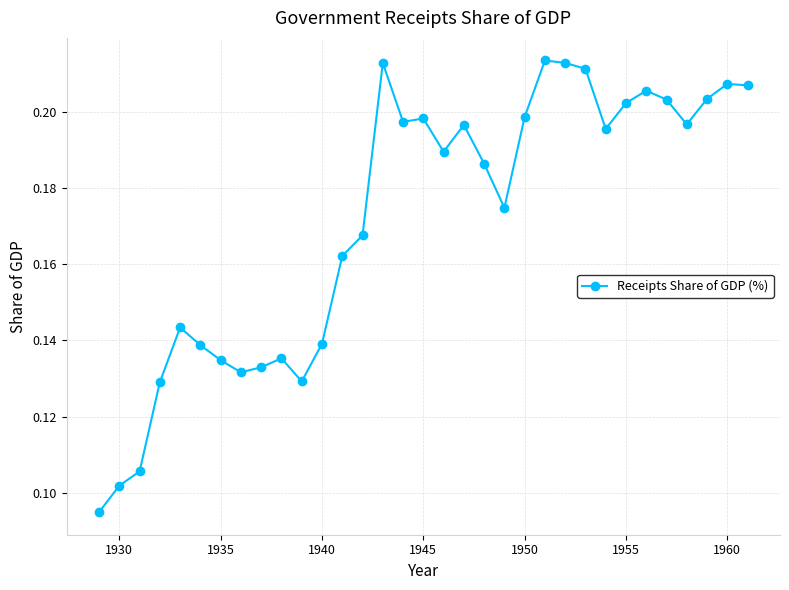

True or false: there are more than 0 points higher than both neighbors.

True